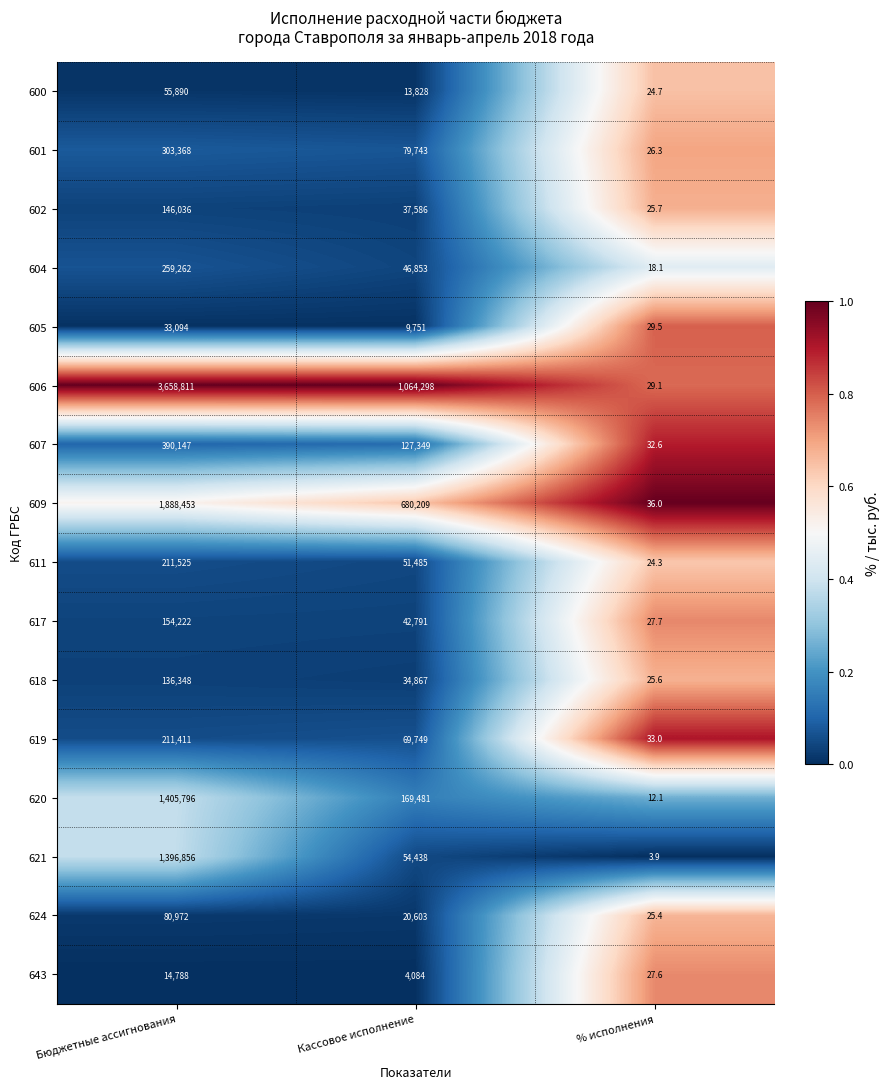

What is the smallest value displayed?

3.9